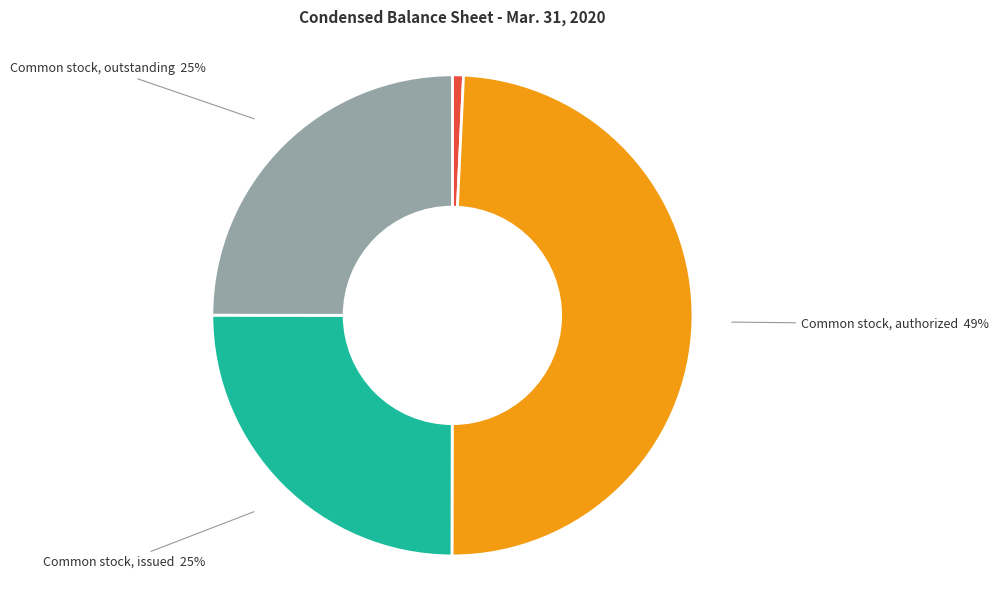

How many segments does this pie chart have?

4